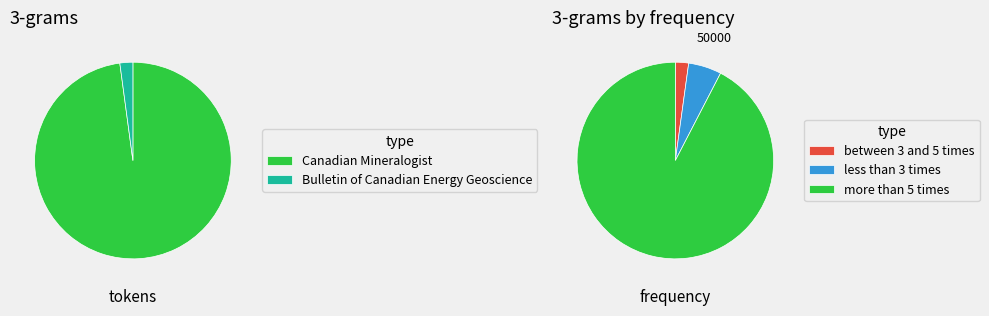

How many slices are in this pie chart?

2